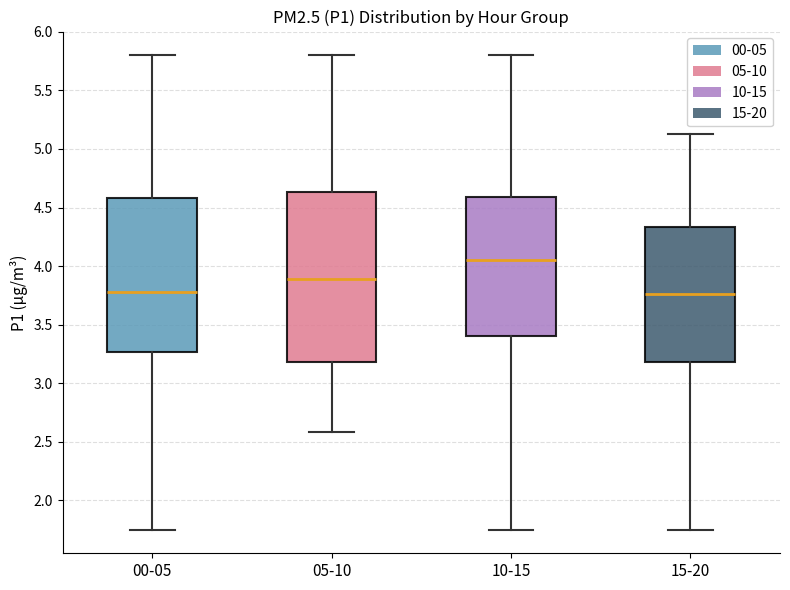

Reading left to right, read every box against the y-axis: the position of its median line, the range the box covers, and the ends of its whiskers. The values are not printed on the chart, so give them approximately, as read against the axis.

00-05: median 3.80, box 3.25 to 4.60, whiskers 1.75 to 5.80
05-10: median 3.90, box 3.20 to 4.65, whiskers 2.60 to 5.80
10-15: median 4.05, box 3.40 to 4.60, whiskers 1.75 to 5.80
15-20: median 3.75, box 3.20 to 4.35, whiskers 1.75 to 5.15